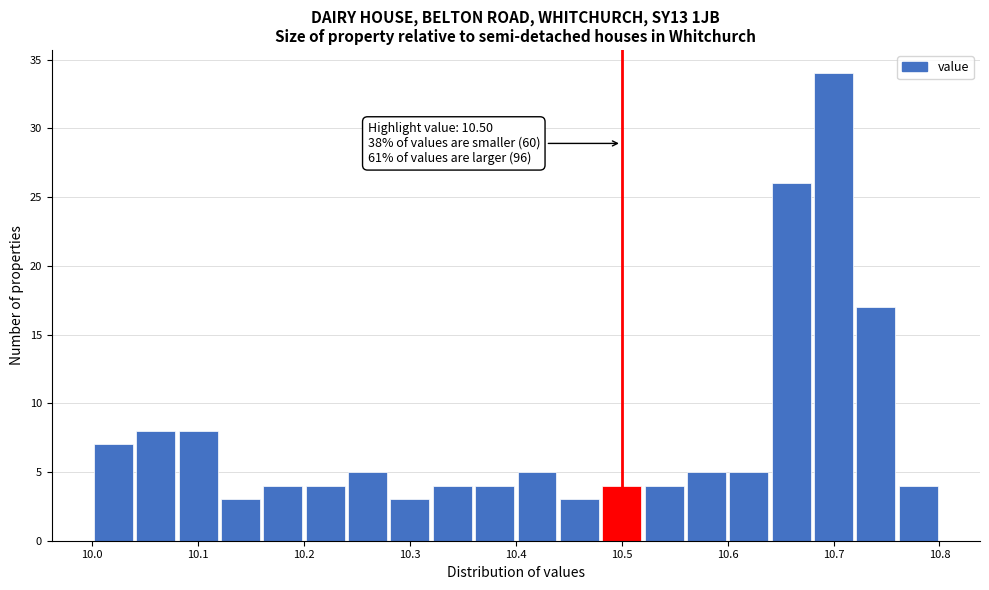

Which range on the x-axis has the tallest bar?

10.68 to 10.72